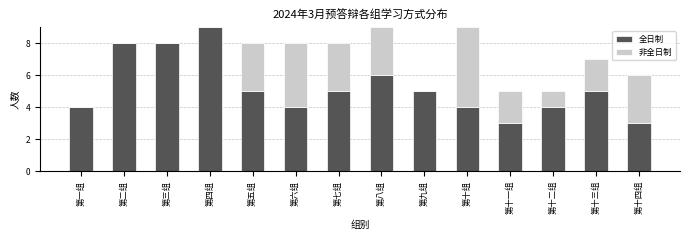

What is the total value across all series at 第一组?

4